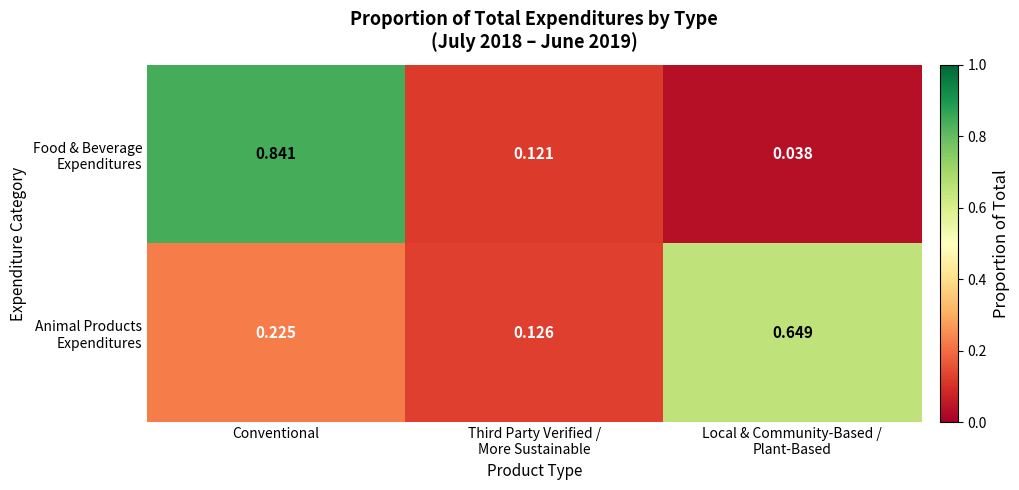

At which category is the sum across all series the highest?

Conventional